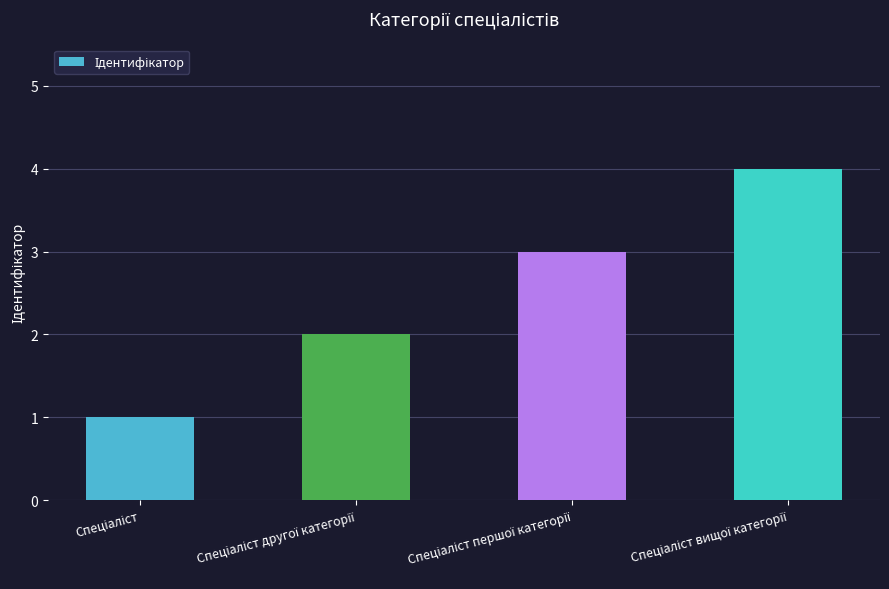

What is the difference between the maximum and minimum values?

3